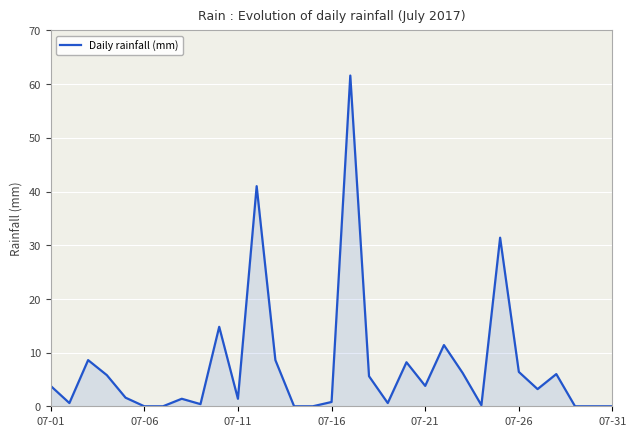

What is the difference between the maximum and minimum values?

61.6